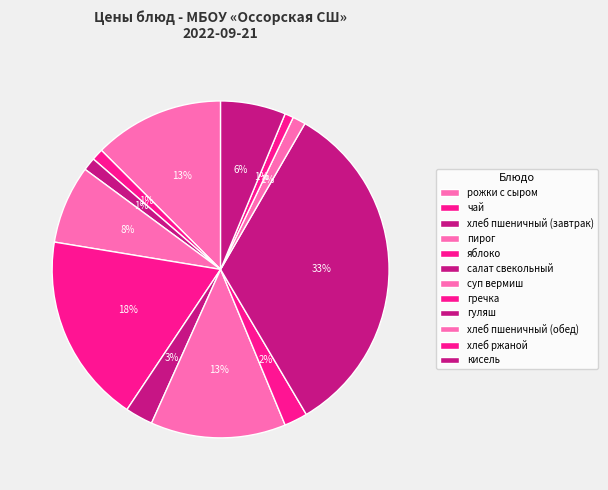

How many slices are in this pie chart?

12